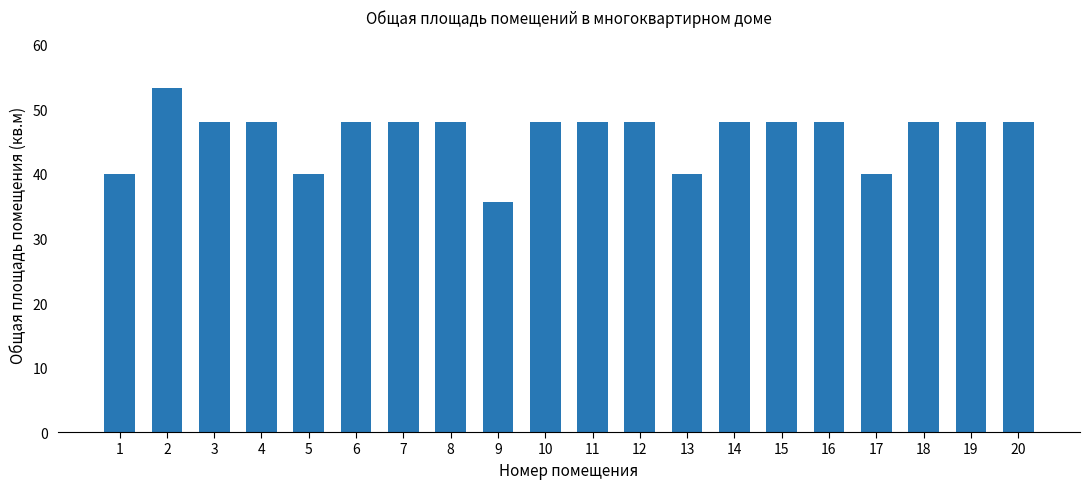

What is the difference between the maximum and minimum values?

17.6